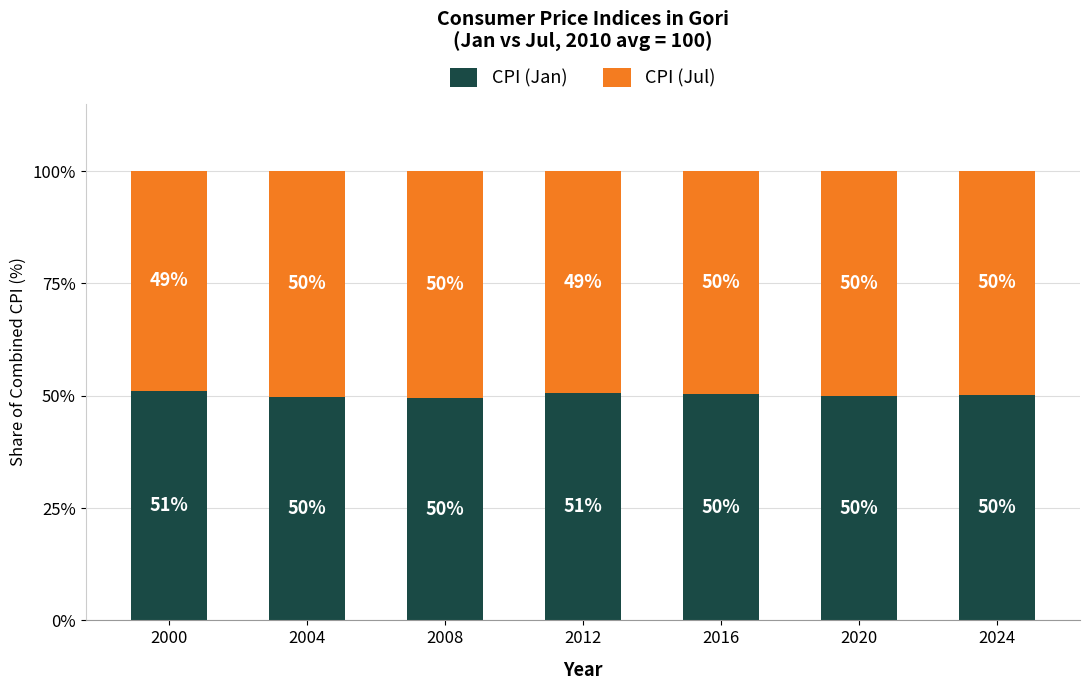

The value of CPI (Jan) at 2004 is 49.8. True or false?

True